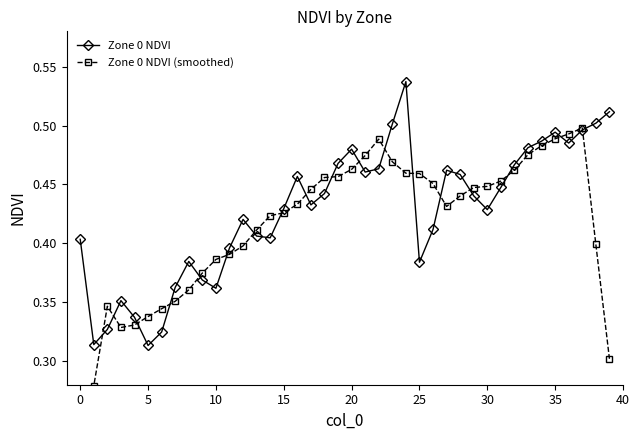

Rank the series at 21 from highest to lowest value.

Zone 0 NDVI (smoothed), Zone 0 NDVI